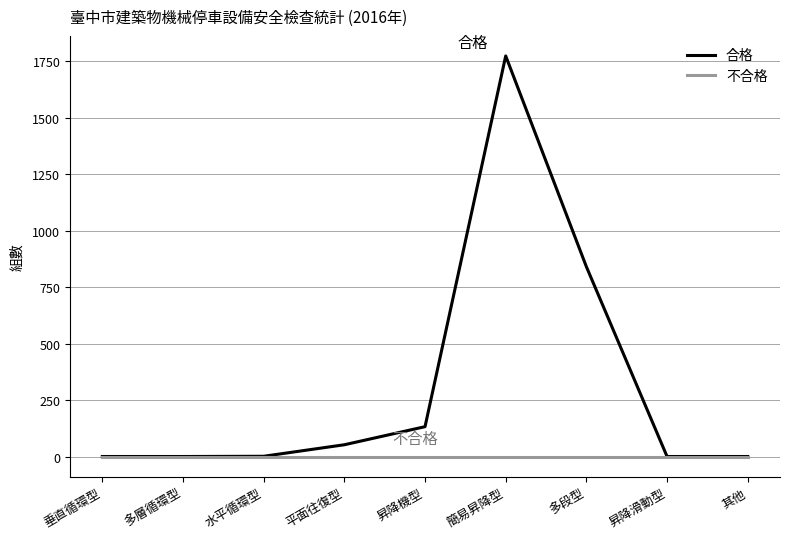

Which series has the largest range (max minus min)?

合格